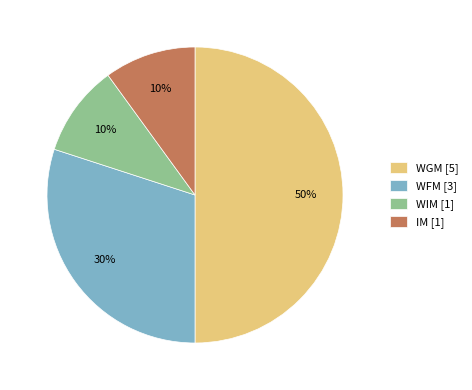

Which slice is the largest?

WGM